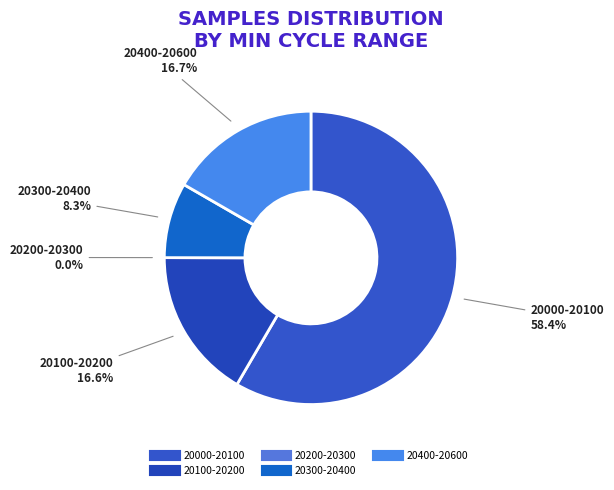

To the nearest percent, what portion does 28/20395 represent?

8%